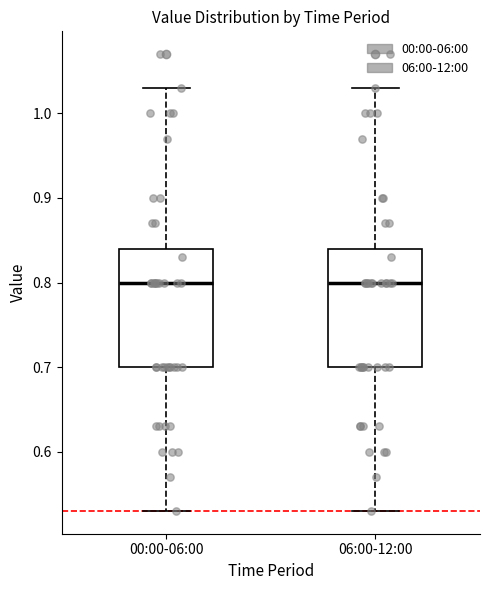

Reading left to right, read every box against the y-axis: the position of its median line, the range the box covers, and the ends of its whiskers. The values are not printed on the chart, so give them approximately, as read against the axis.

00:00-06:00: median 0.80, box 0.70 to 0.84, whiskers 0.53 to 1.03
06:00-12:00: median 0.80, box 0.70 to 0.84, whiskers 0.53 to 1.03